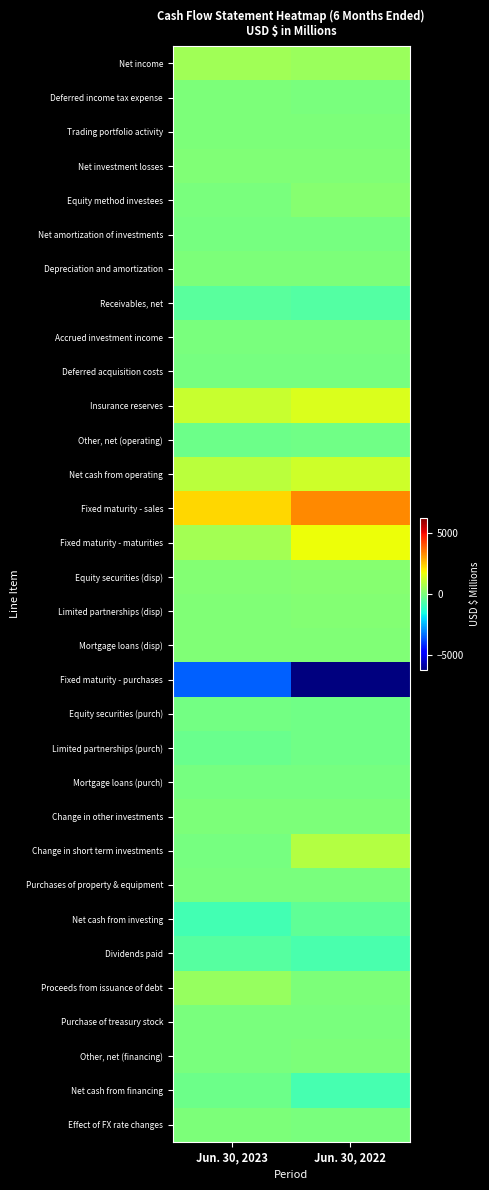

Reading left to right, extract all data points from this chart.

Net income: Jun. 30, 2023=580	Jun. 30, 2022=485
Deferred income tax expense: Jun. 30, 2023=21	Jun. 30, 2022=-18
Trading portfolio activity: Jun. 30, 2023=1	Jun. 30, 2022=7
Net investment losses: Jun. 30, 2023=67	Jun. 30, 2022=70
Equity method investees: Jun. 30, 2023=-29	Jun. 30, 2022=184
Net amortization of investments: Jun. 30, 2023=-87	Jun. 30, 2022=-56
Depreciation and amortization: Jun. 30, 2023=28	Jun. 30, 2022=25
Receivables, net: Jun. 30, 2023=-497	Jun. 30, 2022=-614
Accrued investment income: Jun. 30, 2023=-21	Jun. 30, 2022=-6
Deferred acquisition costs: Jun. 30, 2023=-74	Jun. 30, 2022=-63
Insurance reserves: Jun. 30, 2023=1165	Jun. 30, 2022=1417
Other, net (operating): Jun. 30, 2023=-217	Jun. 30, 2022=-178
Net cash from operating: Jun. 30, 2023=937	Jun. 30, 2022=1253
Fixed maturity - sales: Jun. 30, 2023=2285	Jun. 30, 2022=3293
Fixed maturity - maturities: Jun. 30, 2023=613	Jun. 30, 2022=1715
Equity securities (disp): Jun. 30, 2023=121	Jun. 30, 2022=193
Limited partnerships (disp): Jun. 30, 2023=79	Jun. 30, 2022=101
Mortgage loans (disp): Jun. 30, 2023=78	Jun. 30, 2022=76
Fixed maturity - purchases: Jun. 30, 2023=-3506	Jun. 30, 2022=-6251
Equity securities (purch): Jun. 30, 2023=-126	Jun. 30, 2022=-195
Limited partnerships (purch): Jun. 30, 2023=-245	Jun. 30, 2022=-168
Mortgage loans (purch): Jun. 30, 2023=-53	Jun. 30, 2022=-53
Change in other investments: Jun. 30, 2023=6	Jun. 30, 2022=15
Change in short term investments: Jun. 30, 2023=-62	Jun. 30, 2022=868
Purchases of property & equipment: Jun. 30, 2023=-43	Jun. 30, 2022=-25
Net cash from investing: Jun. 30, 2023=-858	Jun. 30, 2022=-431
Dividends paid: Jun. 30, 2023=-559	Jun. 30, 2022=-765
Proceeds from issuance of debt: Jun. 30, 2023=395	Jun. 30, 2022=0
Purchase of treasury stock: Jun. 30, 2023=-24	Jun. 30, 2022=-21
Other, net (financing): Jun. 30, 2023=-12	Jun. 30, 2022=0
Net cash from financing: Jun. 30, 2023=-200	Jun. 30, 2022=-786
Effect of FX rate changes: Jun. 30, 2023=4	Jun. 30, 2022=-12